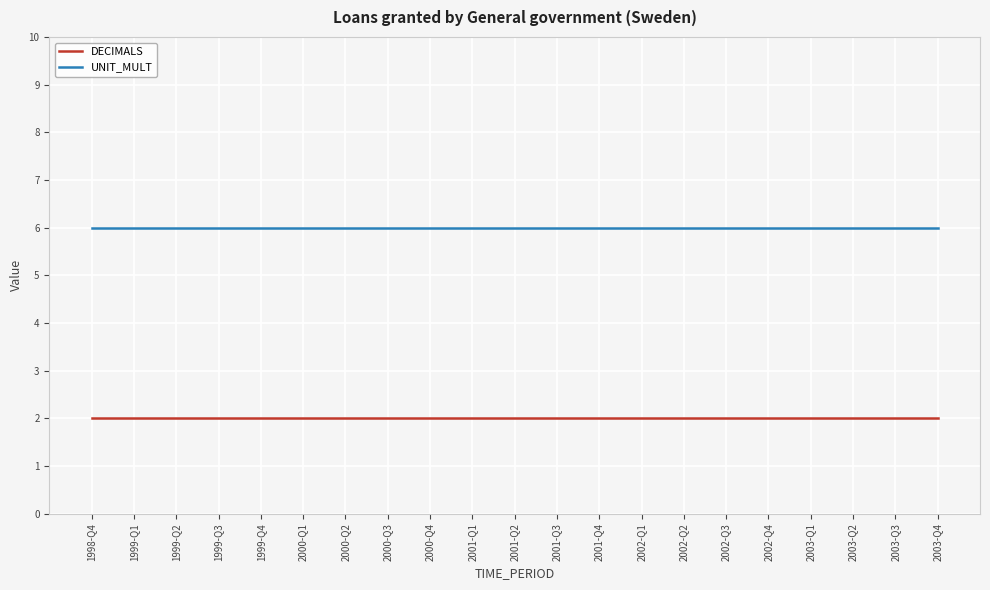

What is the difference between the highest and lowest values at 1999-Q3?

4